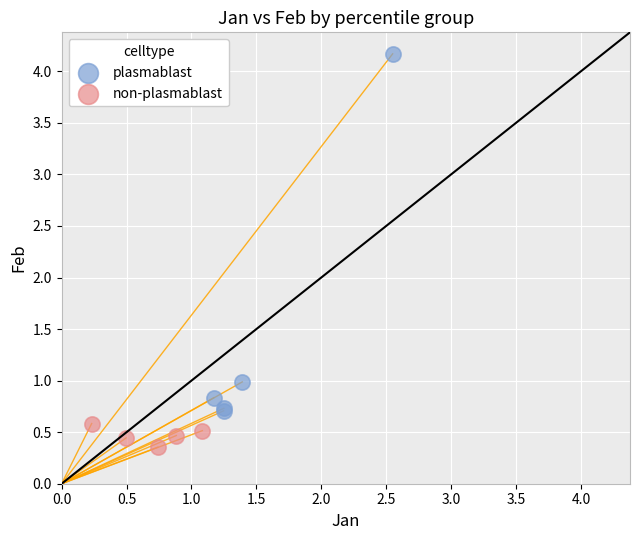

Which series reaches the maximum Y coordinate?

plasmablast